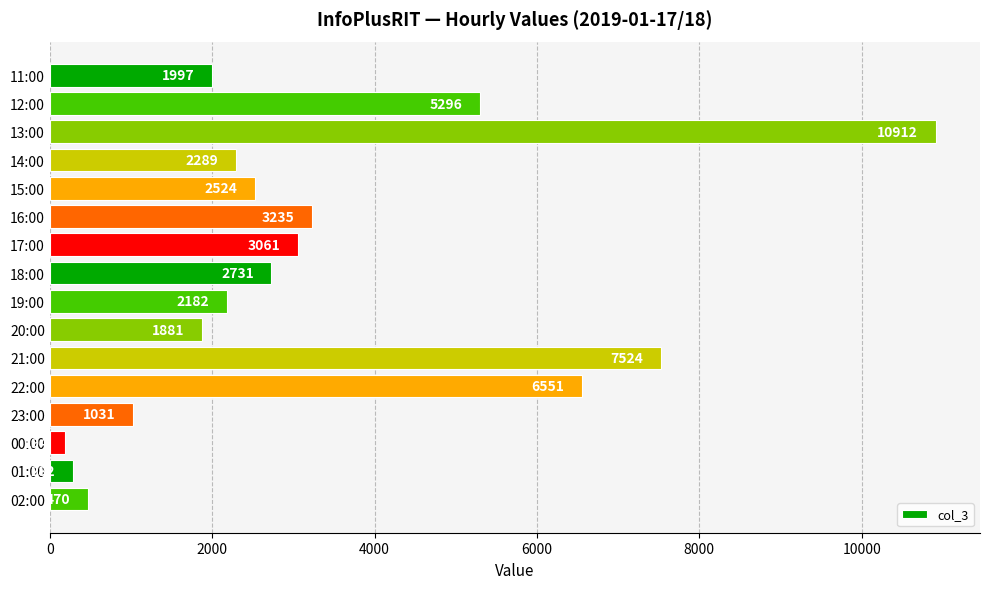

What is the label of the 12th bar from the top?

22:00